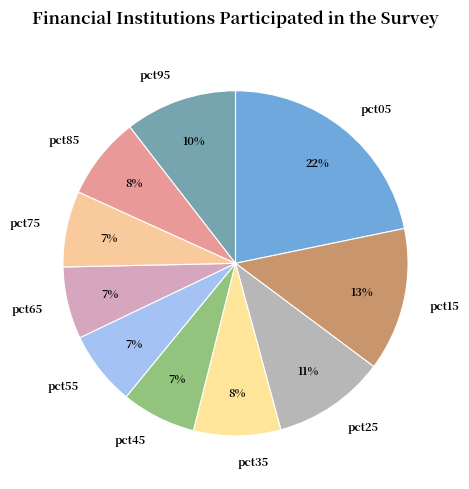

What is the ratio of the value at pct35 to the value at pct05?

0.4